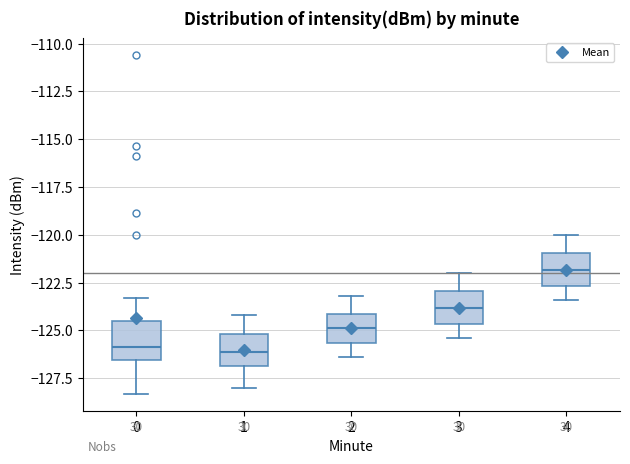

Reading left to right, read every box against the y-axis: the position of its median line, the range the box covers, and the ends of its whiskers. The values are not printed on the chart, so give them approximately, as read against the axis.

0: median -126.0, box -126.5 to -124.5, whiskers -128.5 to -123.5
1: median -126.0, box -127.0 to -125.0, whiskers -128.0 to -124.0
2: median -125.0, box -125.5 to -124.0, whiskers -126.5 to -123.0
3: median -124.0, box -124.5 to -123.0, whiskers -125.5 to -122.0
4: median -122.0, box -122.5 to -121.0, whiskers -123.5 to -120.0